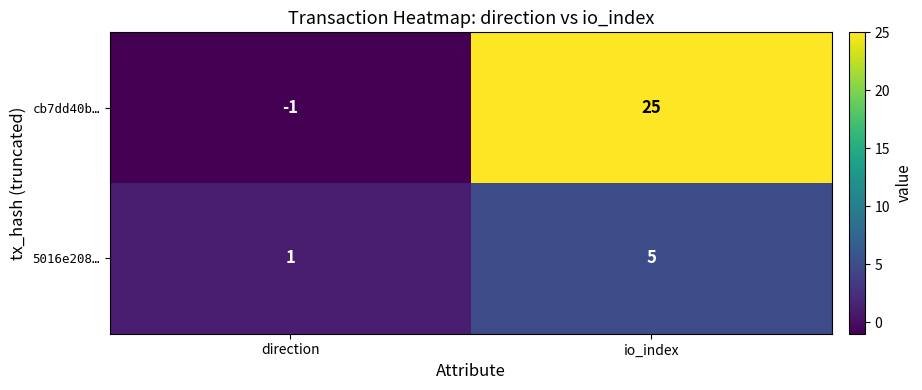

At which category is the sum across all series the highest?

io_index